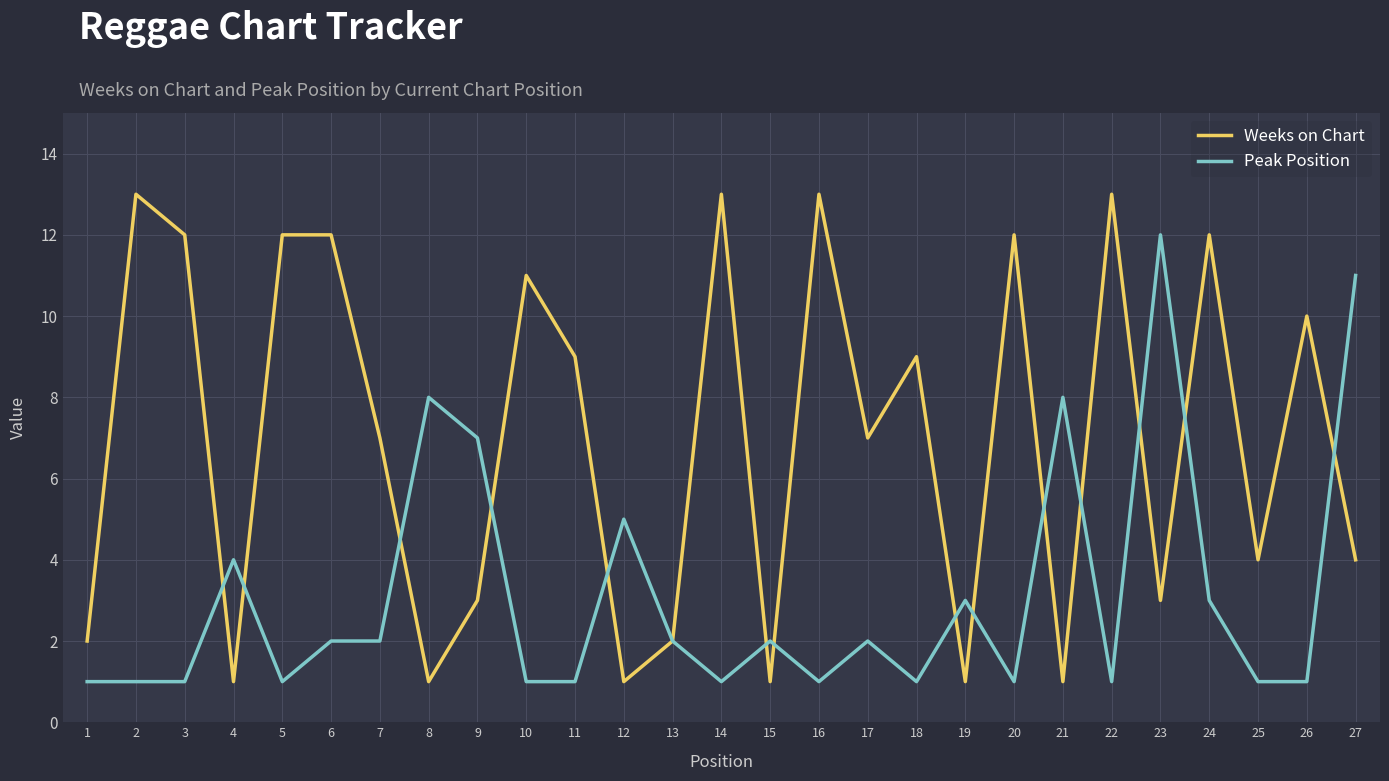

What is the difference between the second highest and minimum values in the Peak Position series?

10